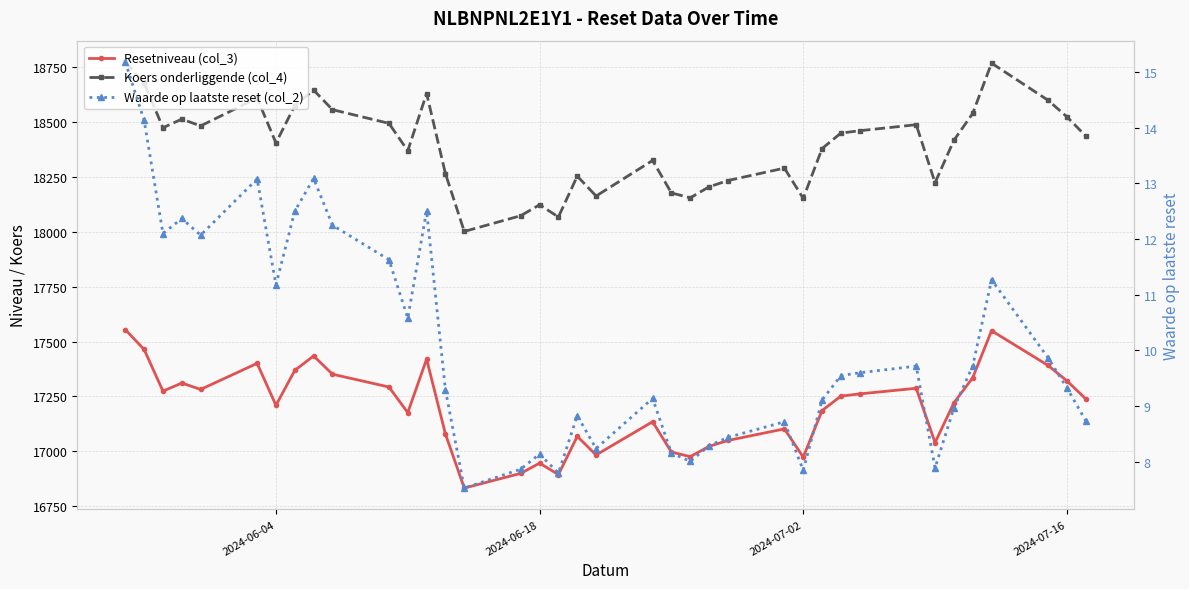

Is the value of Waarde op laatste reset (col_2) at 2024-06-18 greater than the value of Resetniveau (col_3) at 32?

No